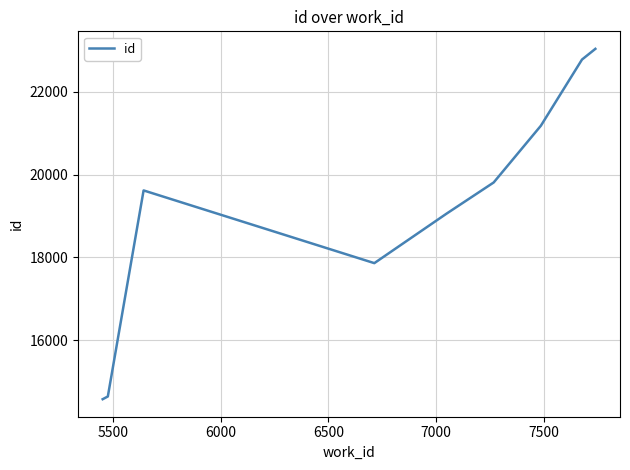

What is the sum of all values?

172539